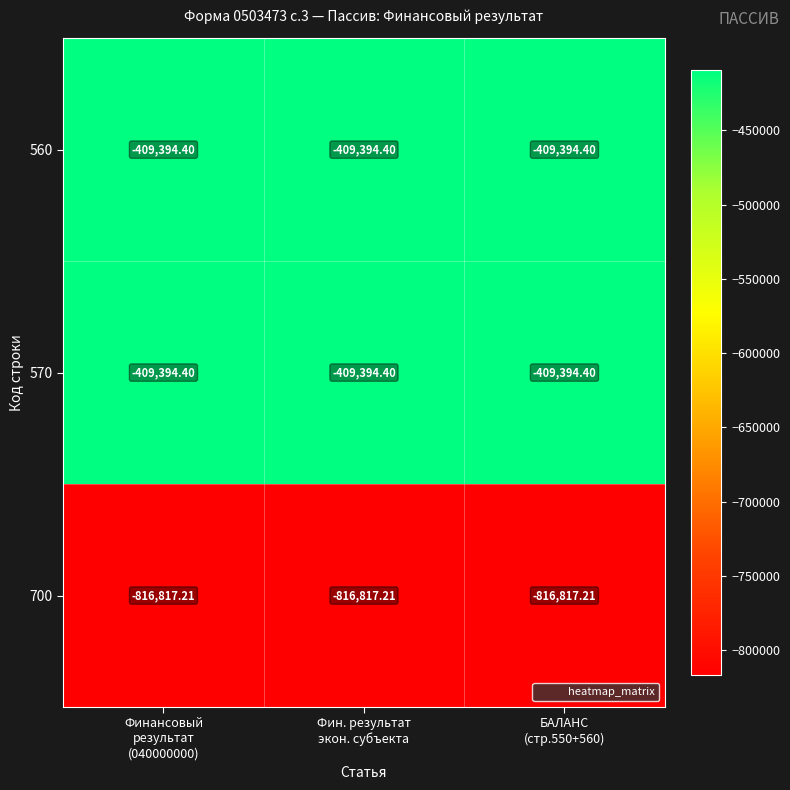

What is the smallest value displayed?

-816817.2